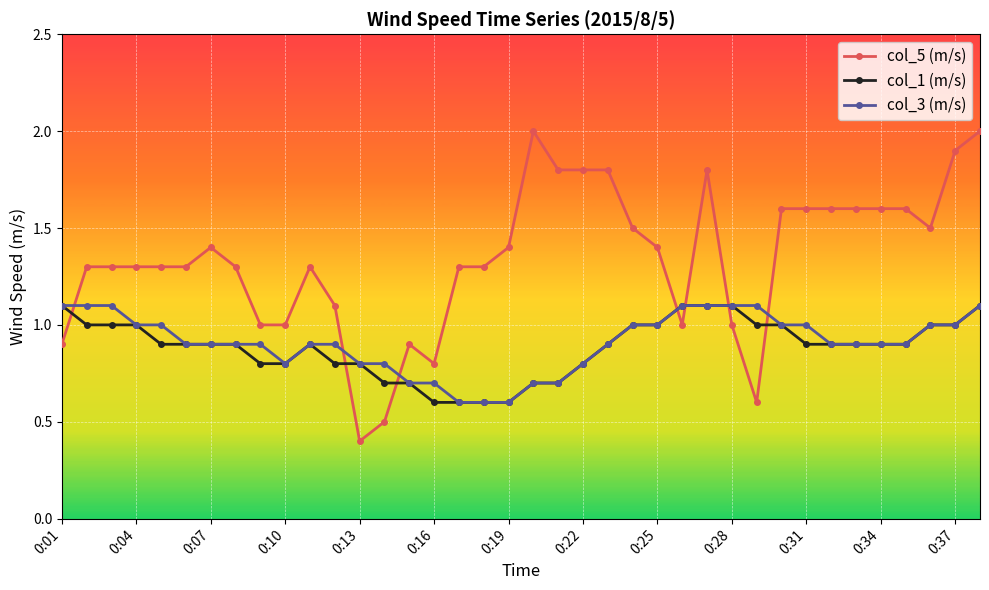

What is the smallest value displayed?

0.4